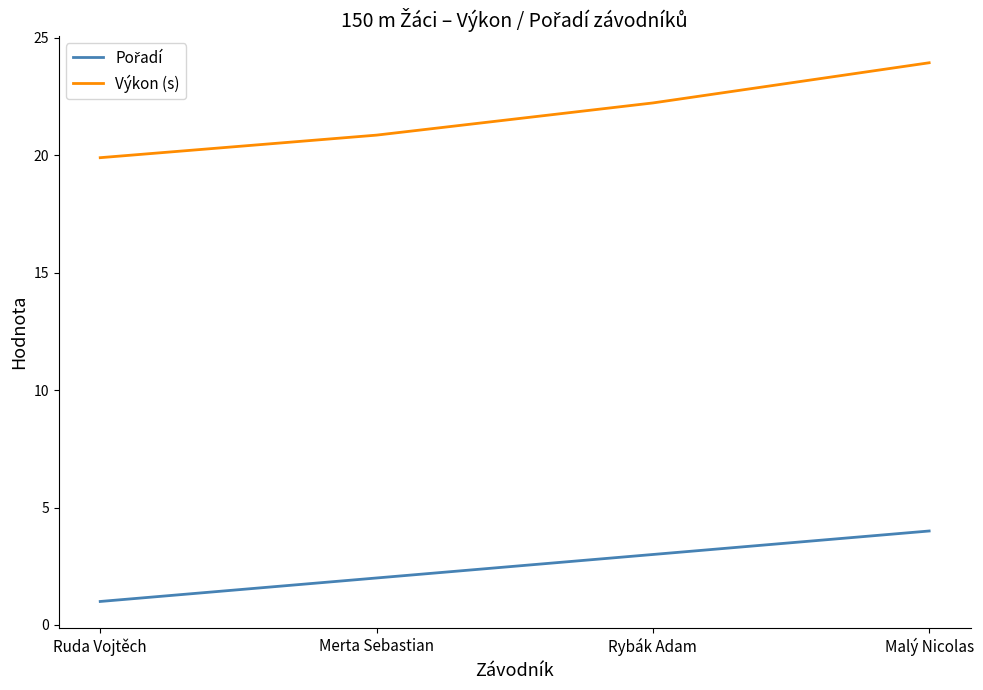

What position from the left is Rybák Adam?

3